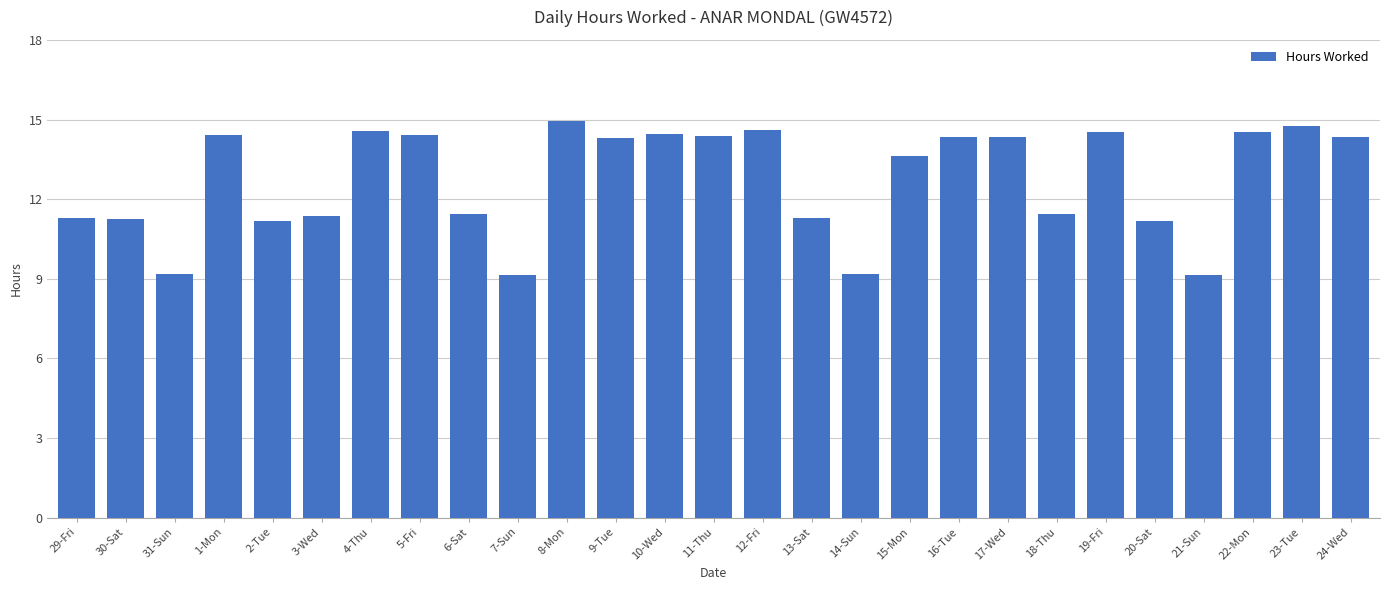

True or false: the data shows 11.2 at 20-Sat.

True